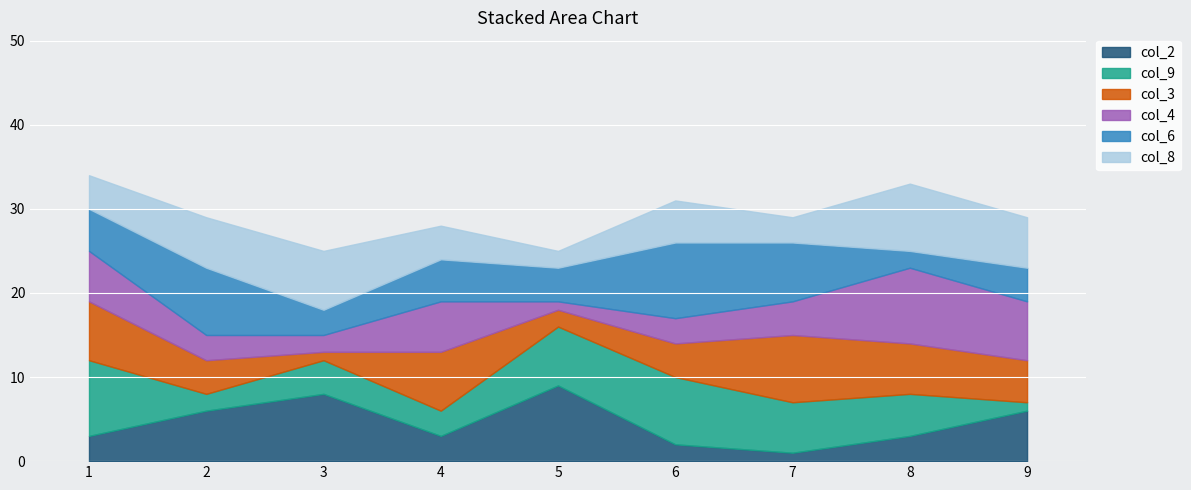

At which category is the sum across all series the highest?

1